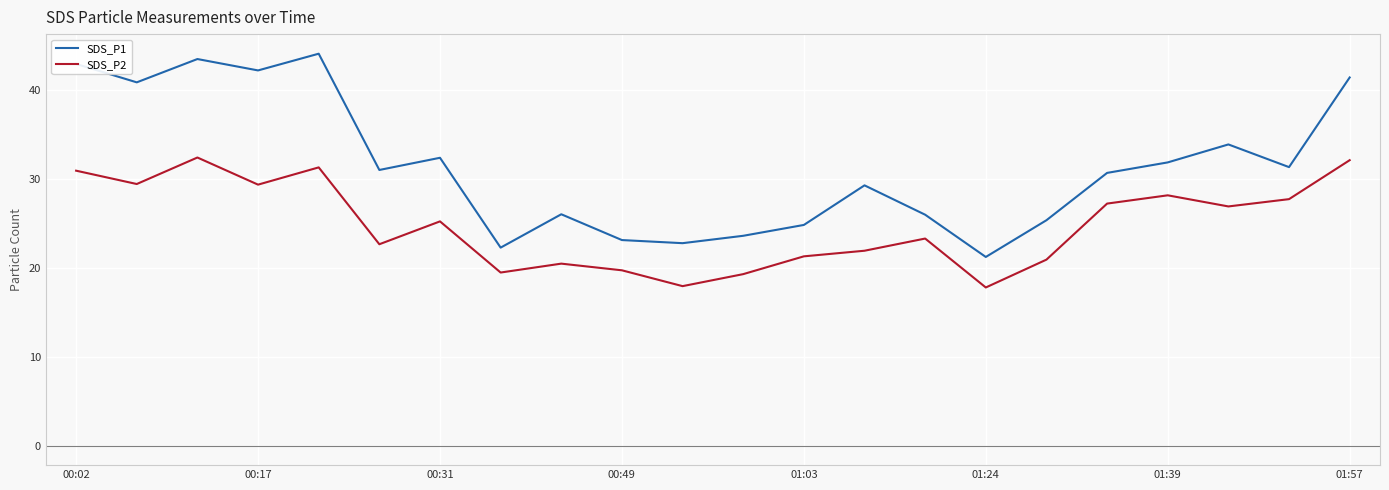

True or false: SDS_P1 and SDS_P2 intersect in this chart.

False